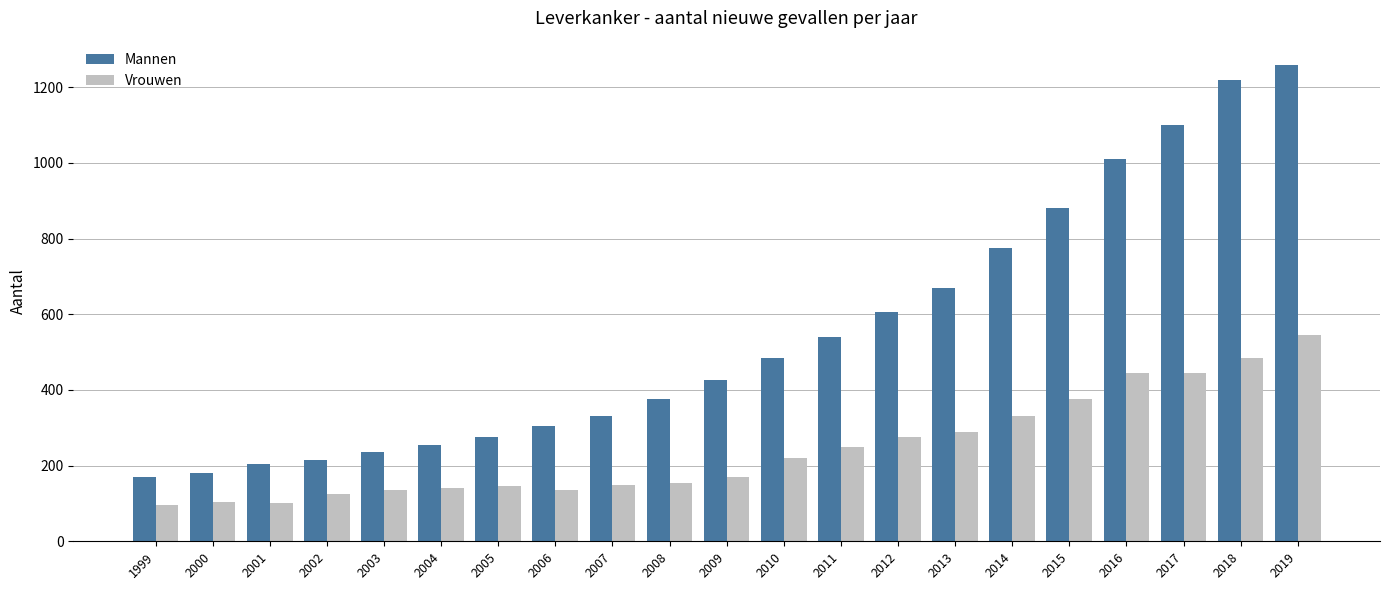

List the series in order of their overall mean, lowest first.

Vrouwen, Mannen